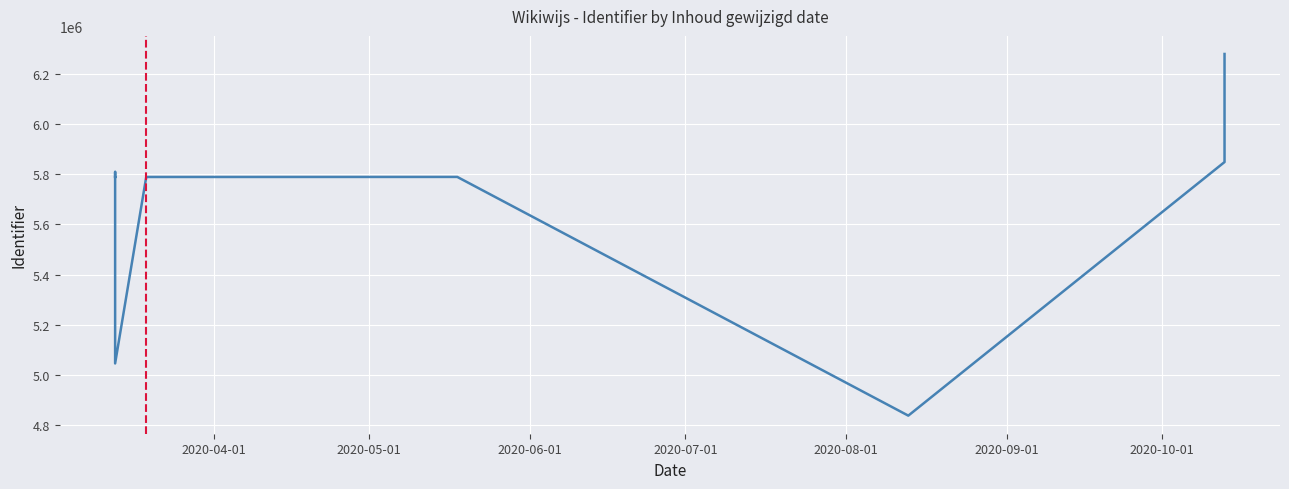

The chart shows a value of 9461917 at 9. True or false?

False